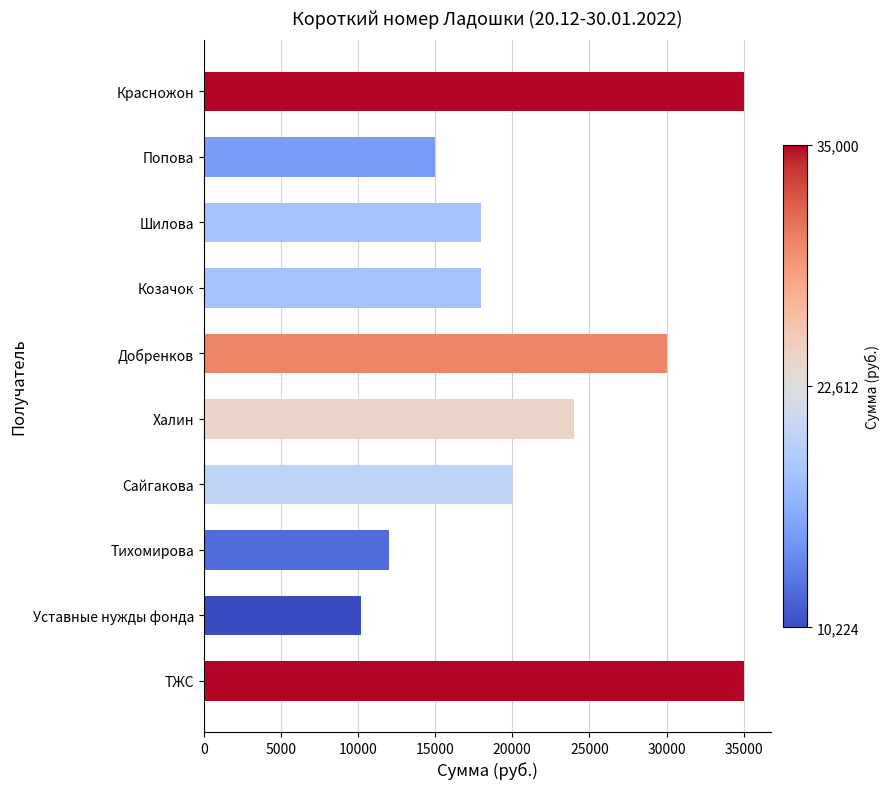

Is it true that the value at Козачок is 6862?

False